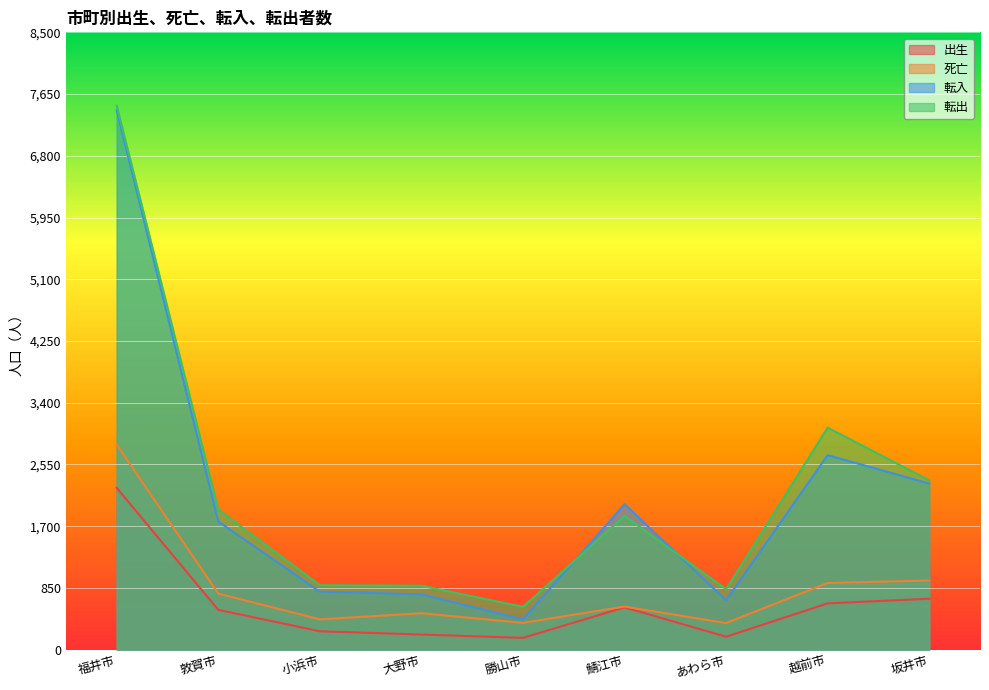

Reading left to right, extract all data points from this chart.

出生: 福井市=2228	敦賀市=548	小浜市=253	大野市=208	勝山市=162	鯖江市=582	あわら市=178	越前市=637	坂井市=701
死亡: 福井市=2823	敦賀市=772	小浜市=417	大野市=501	勝山市=369	鯖江市=593	あわら市=366	越前市=918	坂井市=952
転入: 福井市=7428	敦賀市=1764	小浜市=798	大野市=761	勝山市=416	鯖江市=2003	あわら市=680	越前市=2678	坂井市=2287
転出: 福井市=7491	敦賀市=1929	小浜市=887	大野市=880	勝山市=589	鯖江市=1842	あわら市=832	越前市=3057	坂井市=2331